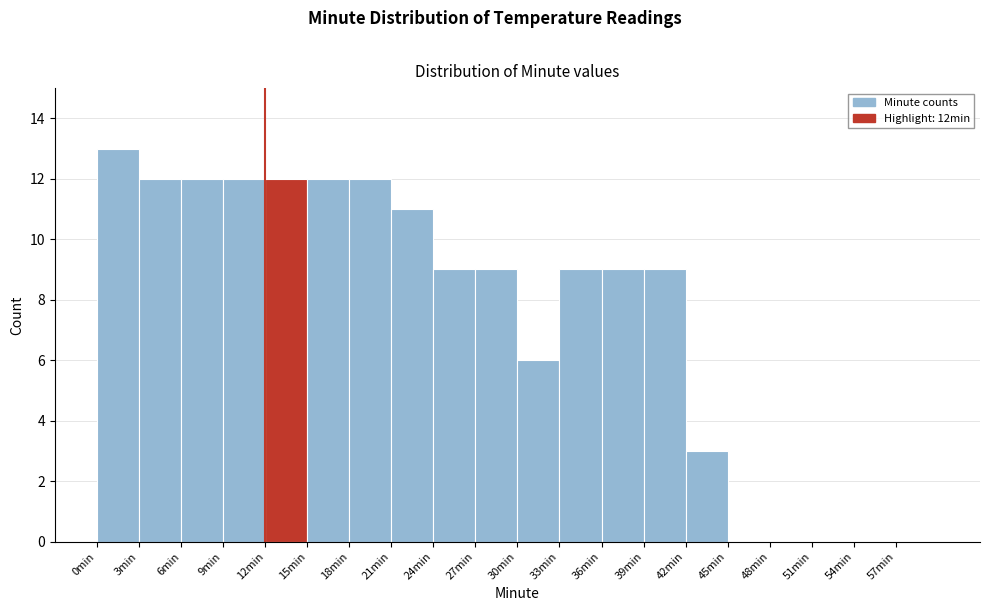

Reading left to right, list every bar in this chart as the range it spans on the x-axis followed by its height. The values are not printed on the chart, so give them approximately, as read against the axis.

0 to 3: 13
3 to 6: 12
6 to 9: 12
9 to 12: 12
12 to 15: 12
15 to 18: 12
18 to 21: 12
21 to 24: 11
24 to 27: 9
27 to 30: 9
30 to 33: 6
33 to 36: 9
36 to 39: 9
39 to 42: 9
42 to 45: 3
45 to 48: 0
48 to 51: 0
51 to 54: 0
54 to 57: 0
57 to 60: 0